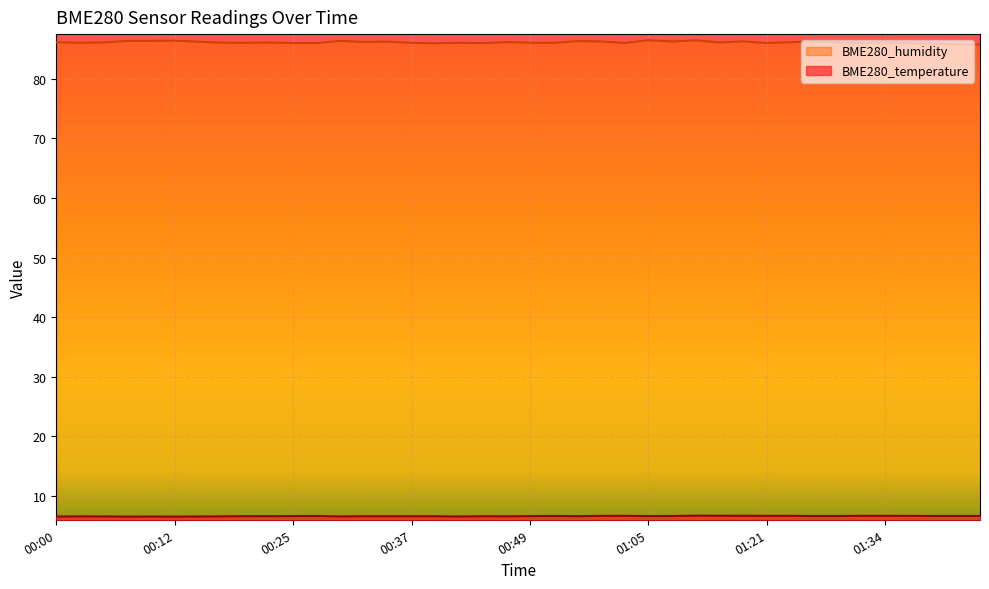

True or false: BME280_humidity has more than 0 points higher than both neighbors.

True